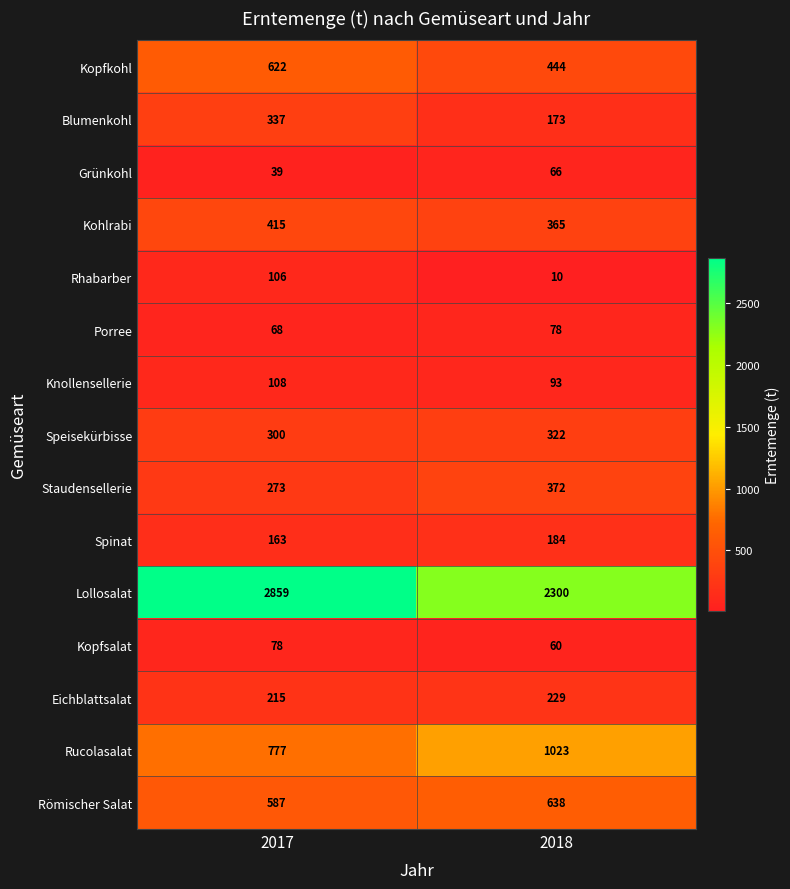

The Kopfsalat series shows 80 at 2018. True or false?

False